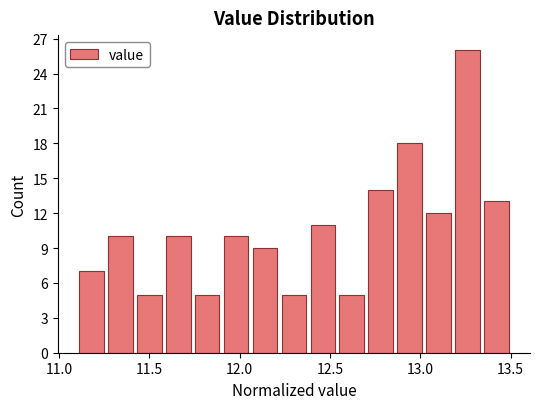

Read against the x-axis, roughly where is the centre of the tallest bar?

13.25